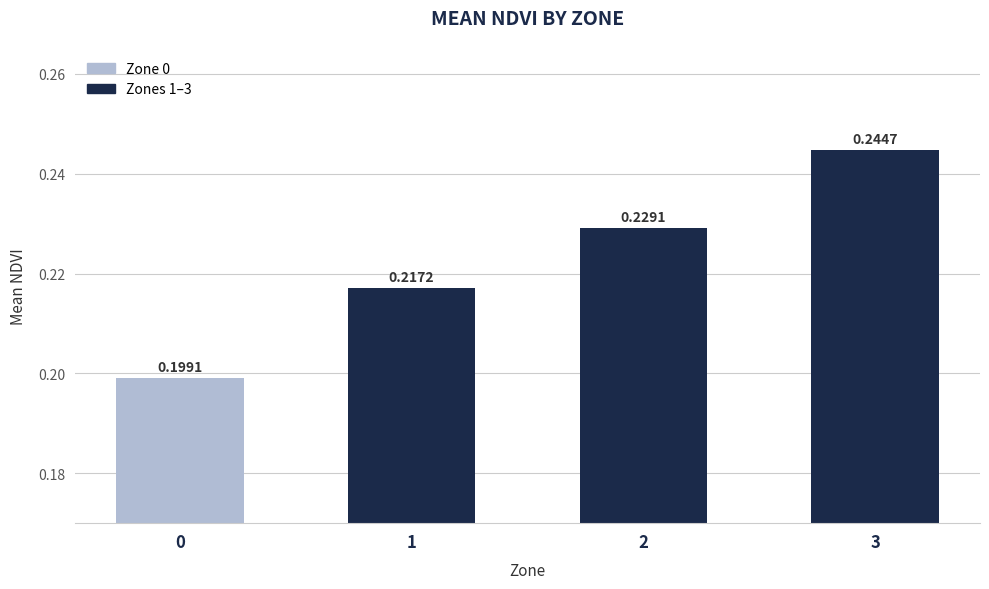

Reading right to left, transcribe all the data shown in this chart.

0.2	0.2	0.2	0.2